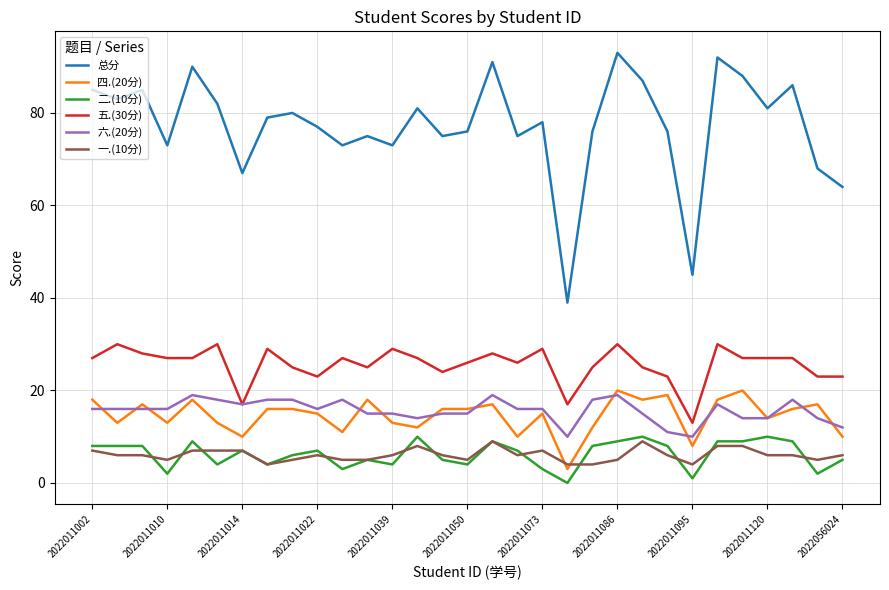

Which series has the largest total across all categories?

总分